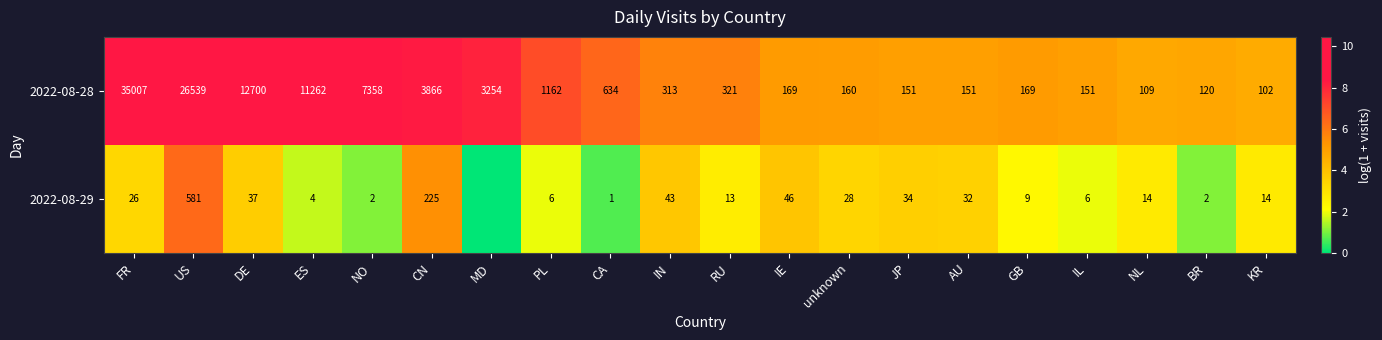

The 2022-08-29 series shows 26 at FR. True or false?

True